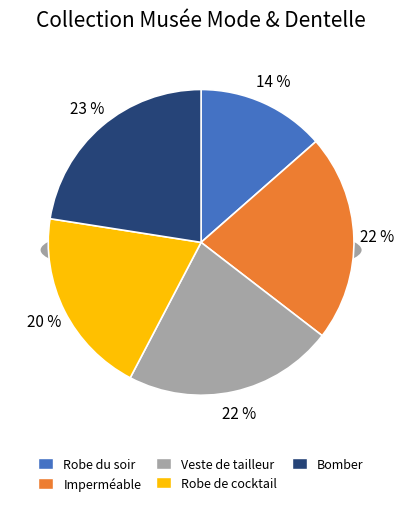

The Robe de cocktail slice represents 30% of the pie. True or false?

False